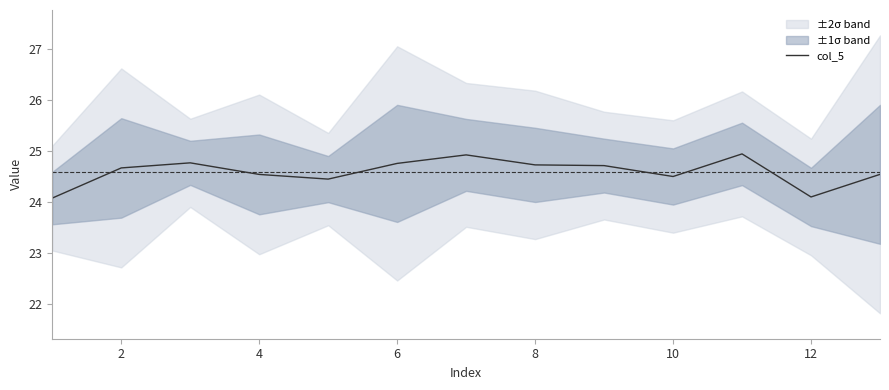

What is the average value?

24.6